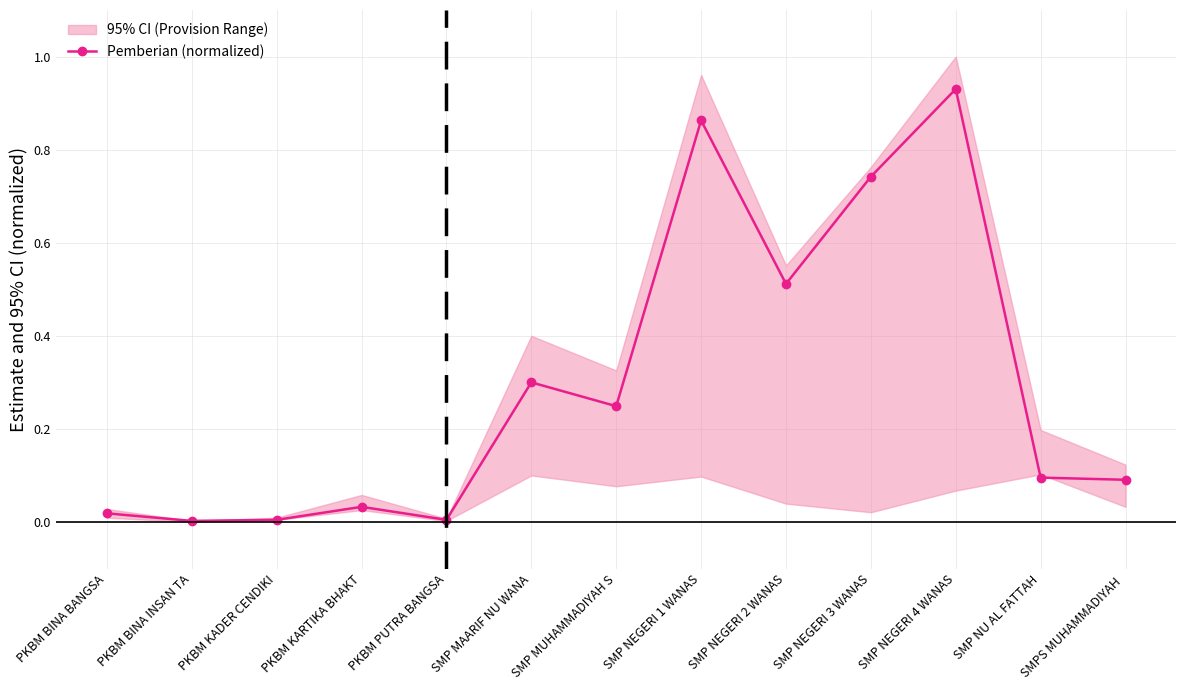

Reading left to right, list all the values displayed in this chart.

PKBM BINA BANGSA=0.0	PKBM BINA INSAN TA=0.0	PKBM KADER CENDIKI=0.0	PKBM KARTIKA BHAKT=0.0	PKBM PUTRA BANGSA=0.0	SMP MAARIF NU WANA=0.3	SMP MUHAMMADIYAH S=0.2	SMP NEGERI 1 WANAS=0.9	SMP NEGERI 2 WANAS=0.5	SMP NEGERI 3 WANAS=0.7	SMP NEGERI 4 WANAS=0.9	SMP NU AL FATTAH=0.1	SMPS MUHAMMADIYAH =0.1